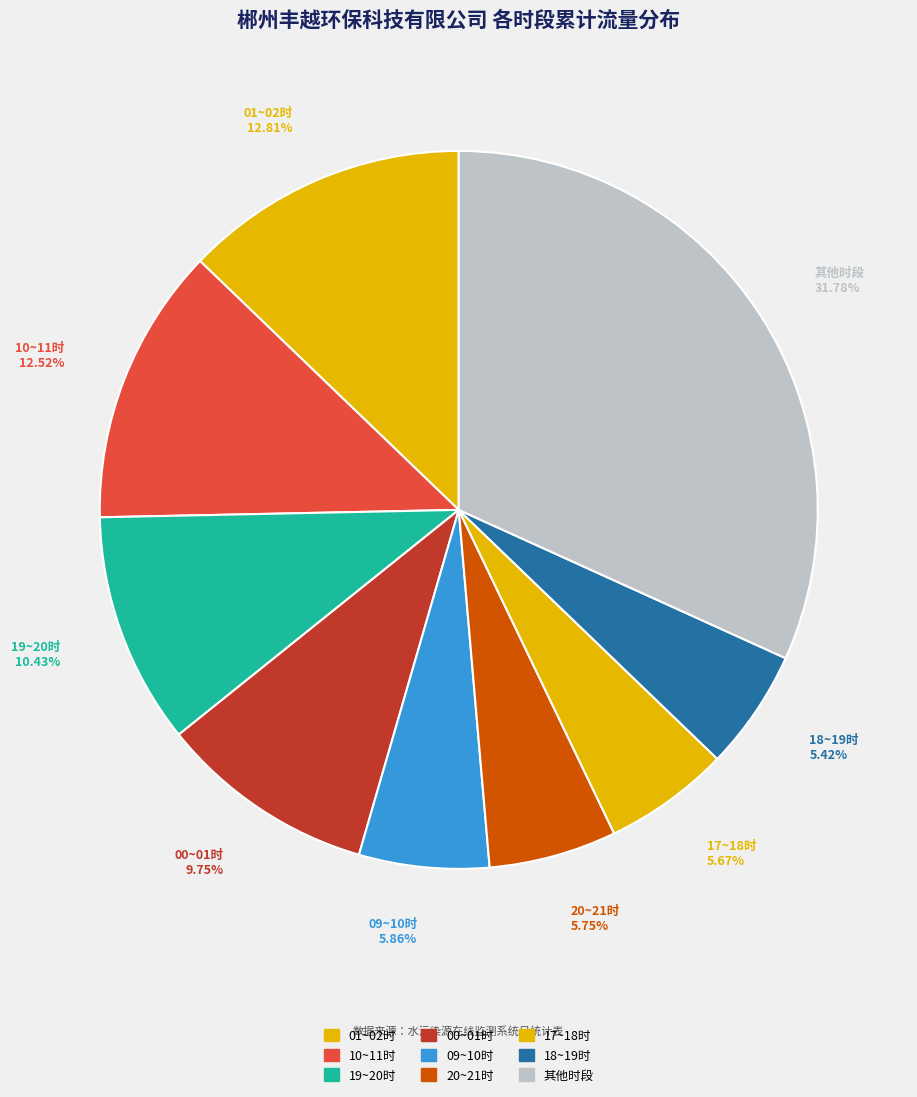

Is the sum of 19~20时 and 17~18时 greater than half?

No